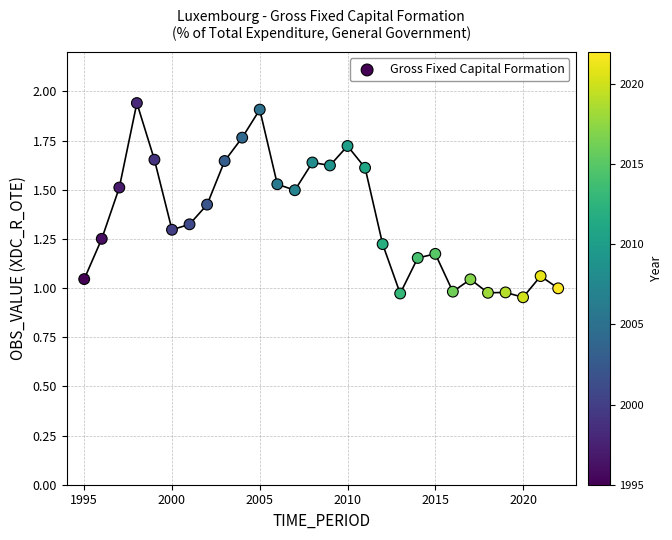

What is the range of X values (max minus min)?

27.0